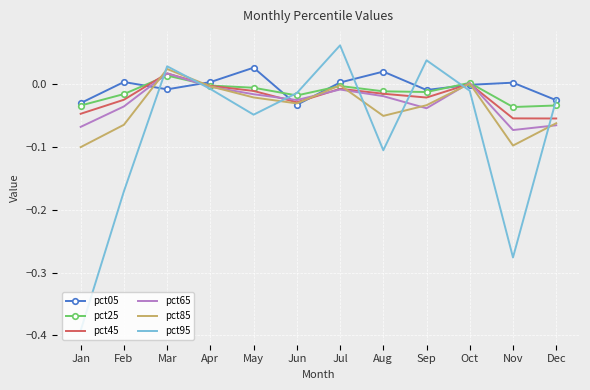

True or false: pct95 has more than 1 interior local peaks.

True